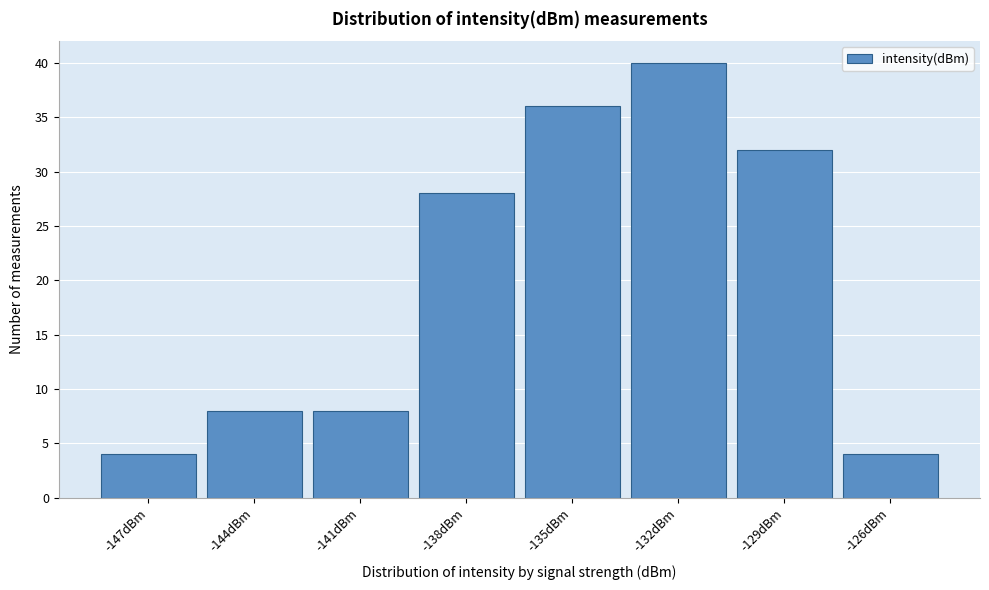

Reading left to right, transcribe all the data shown in this chart.

4	8	8	28	36	40	32	4